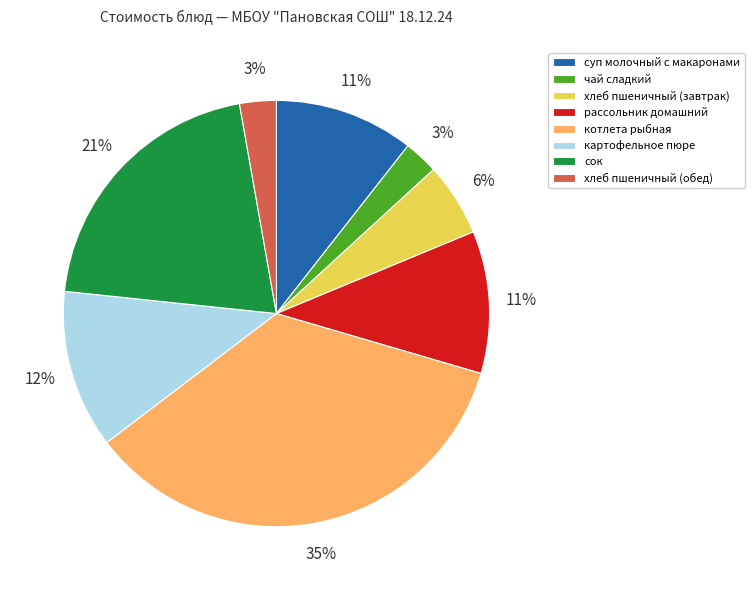

Do суп молочный с макаронами and рассольник домашний together represent more than half of the pie?

No